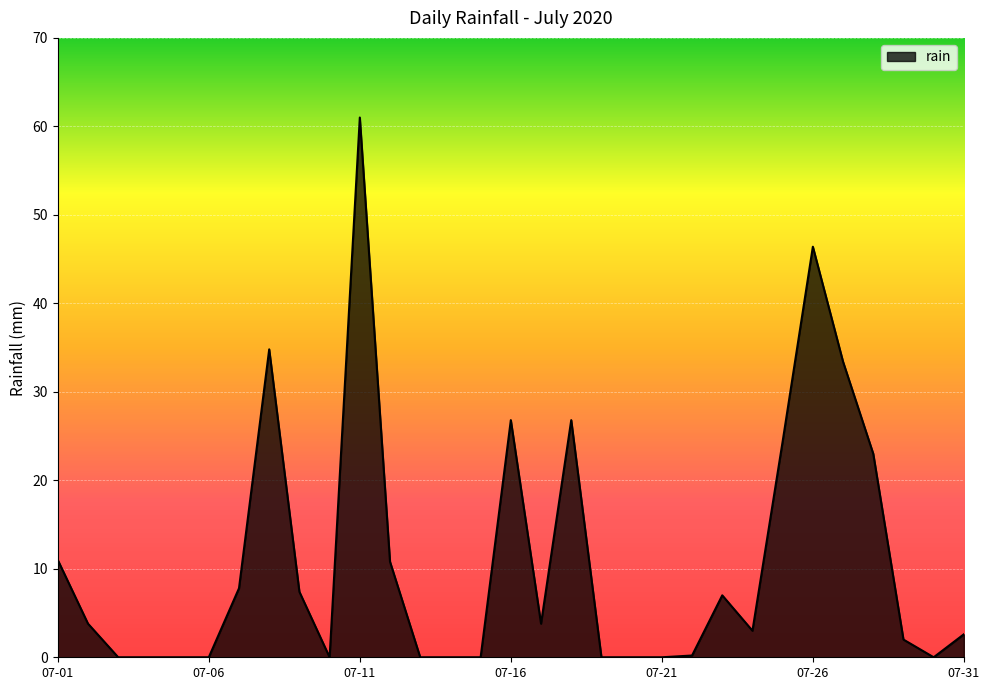

What is the difference between the maximum and minimum values?

61.0